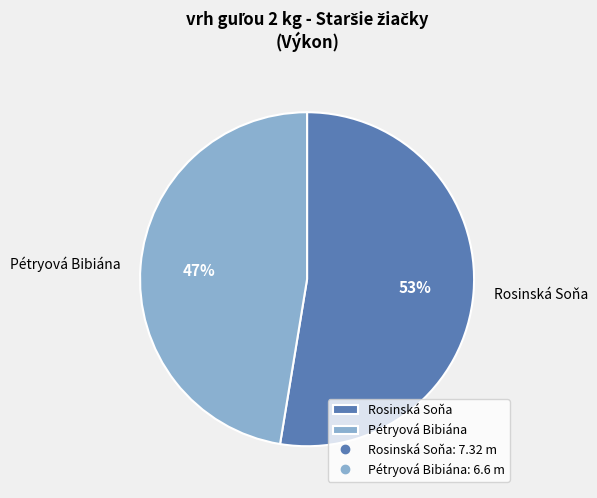

Which slice is the smallest?

Pétryová Bibiána